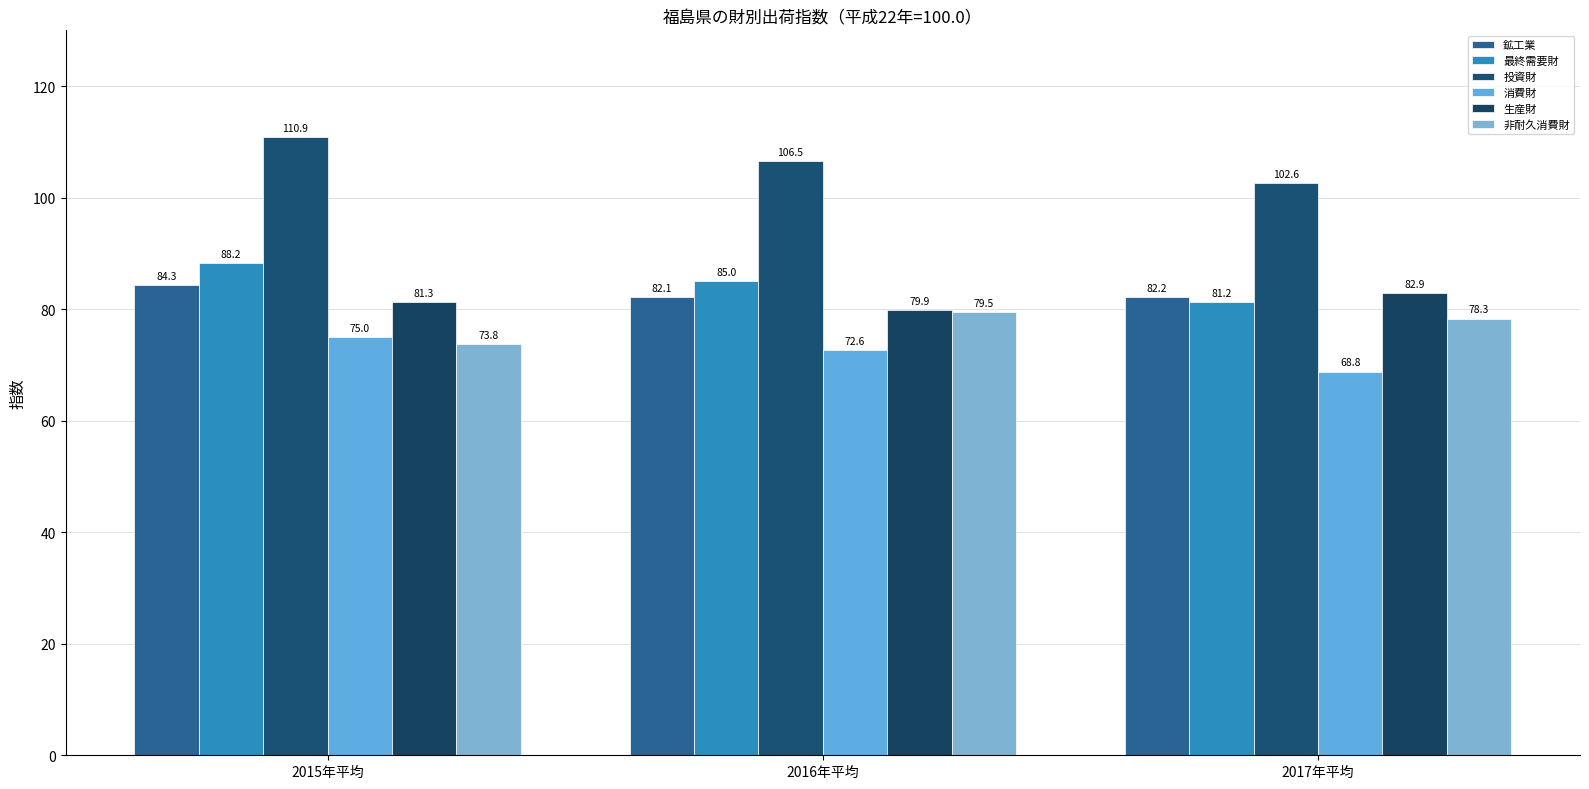

At which category is the sum across all series the highest?

2015年平均